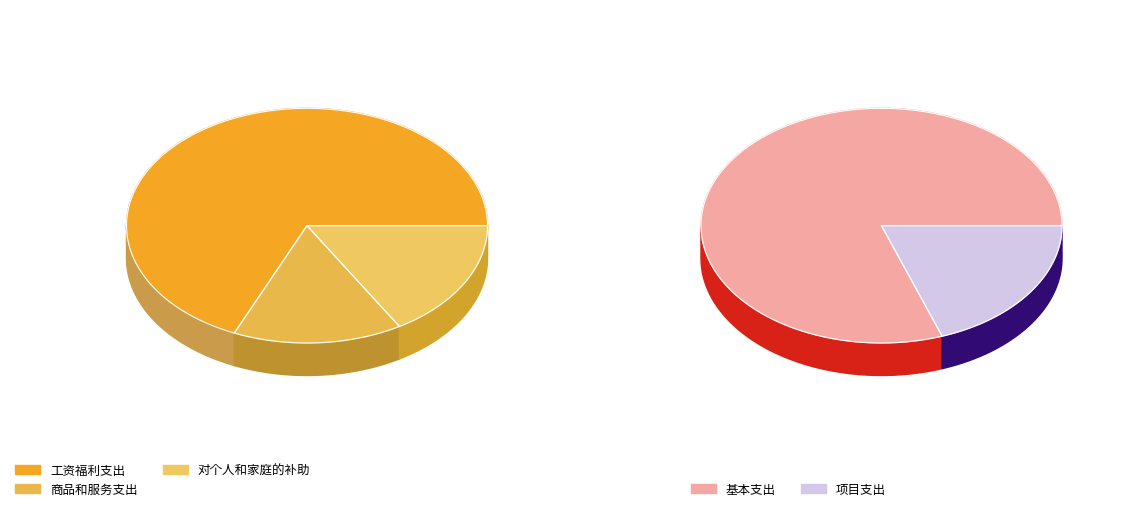

The 对个人和家庭的补助 slice represents 10% of the pie. True or false?

False